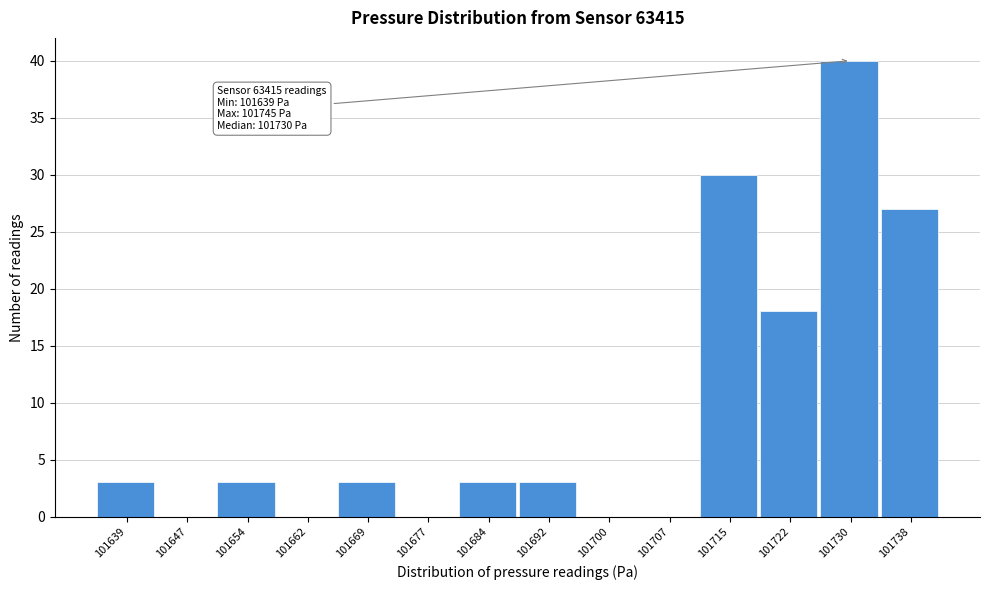

Reading left to right, extract all data points from this chart.

101639=3	101647=0	101654=3	101662=0	101669=3	101677=0	101684=3	101692=3	101700=0	101707=0	101715=30	101722=18	101730=40	101738=27